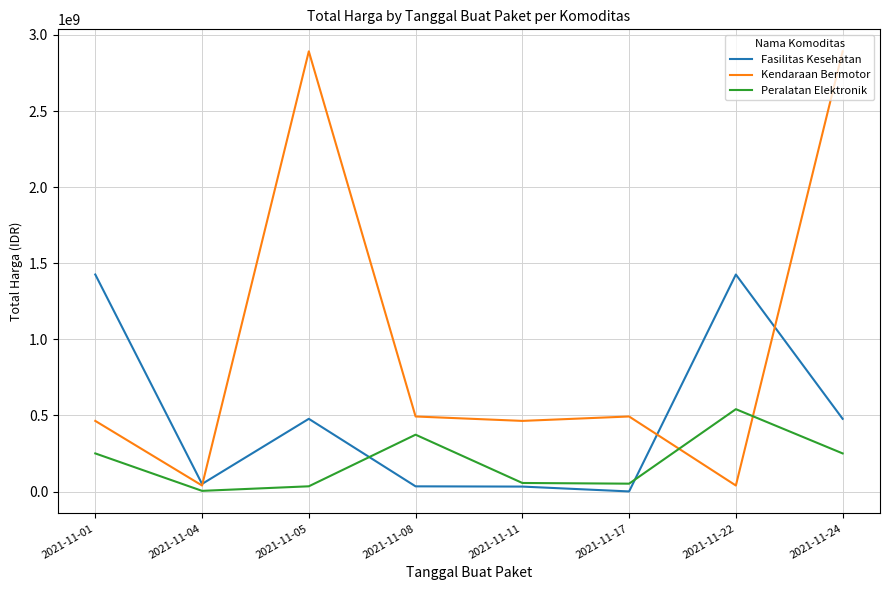

Which series changed the most between 2021-11-08 and 2021-11-22?

Fasilitas Kesehatan